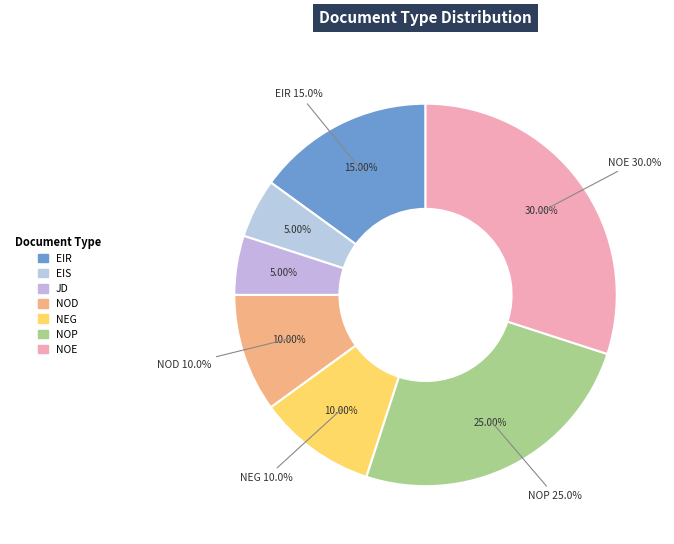

Does NOD account for over 50% of the chart?

No